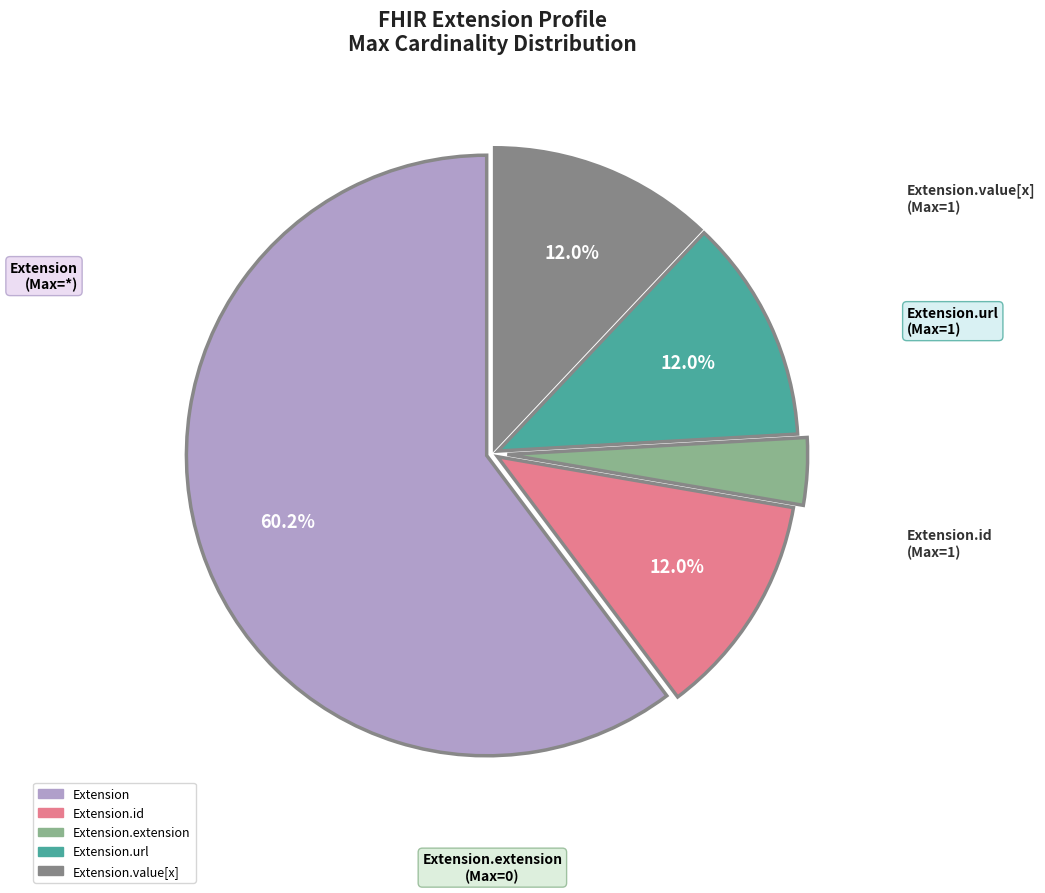

To the nearest percent, what is the difference between the largest and smallest slice percentages?

57%